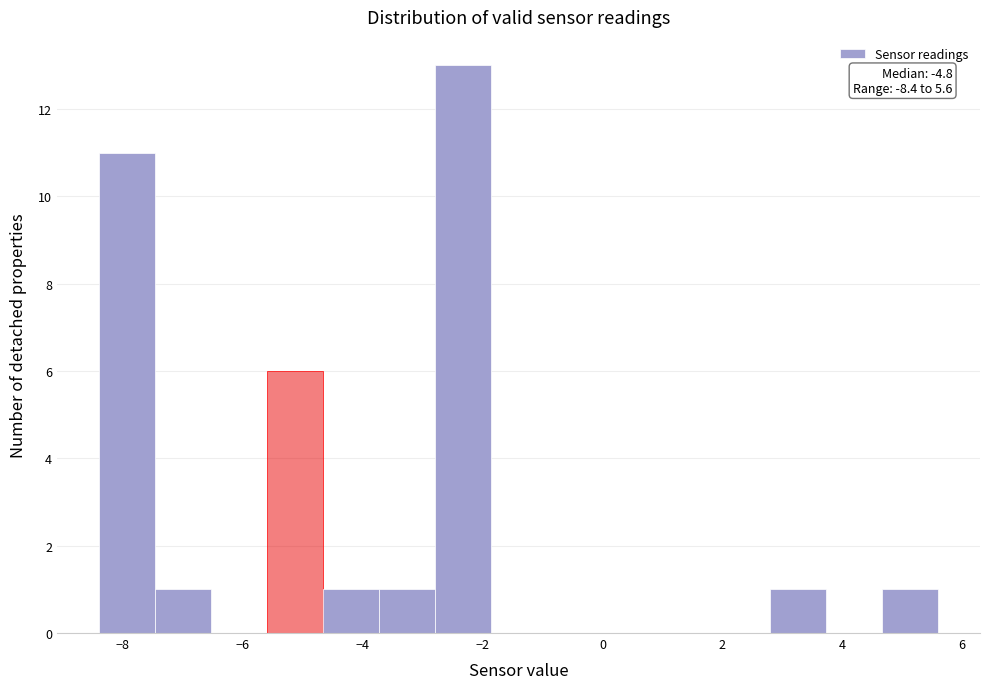

Over which range of the x-axis is the bar tallest?

-2.8 to -1.8